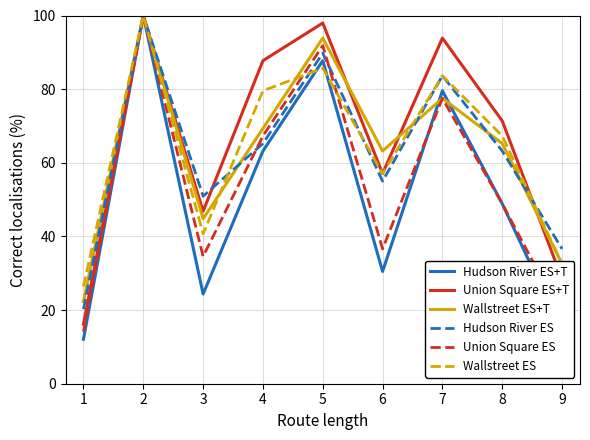

Which series has the largest range (max minus min)?

Hudson River ES+T